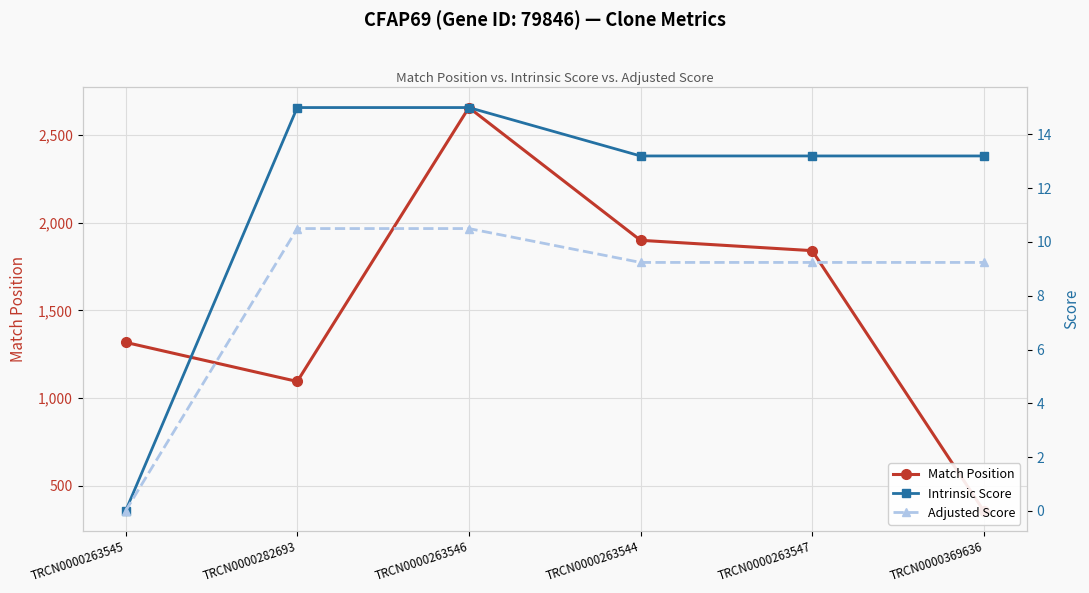

Is the value of Intrinsic Score at TRCN0000263546 greater than the value of Adjusted Score at TRCN0000263545?

Yes